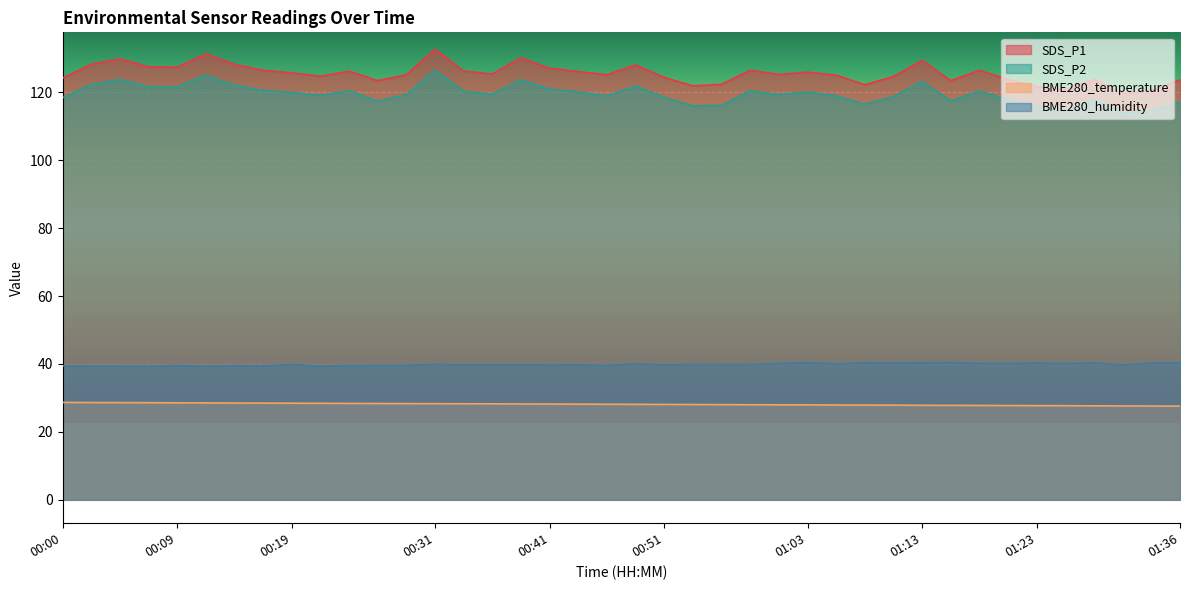

True or false: SDS_P2 and SDS_P1 intersect in this chart.

False